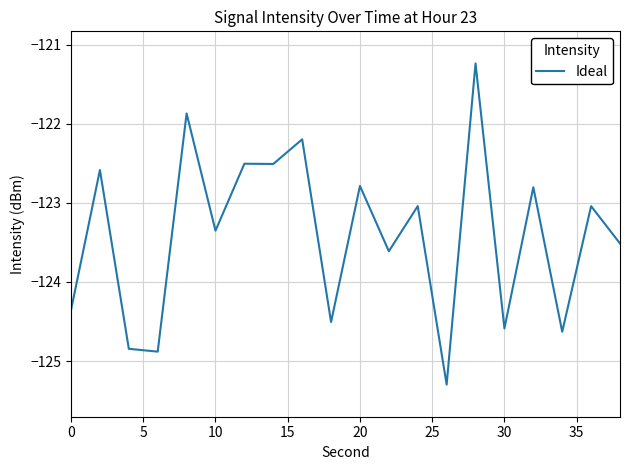

What is the difference between the maximum and minimum values?

4.1